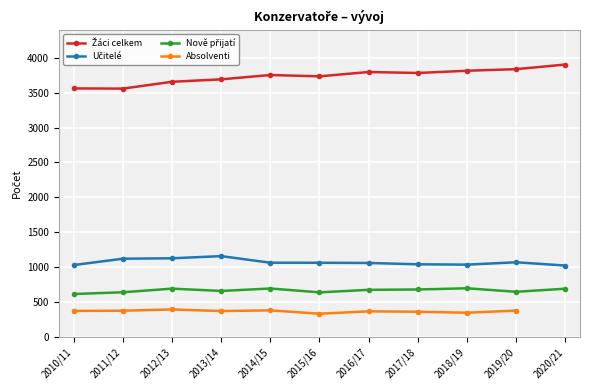

Is this an area chart (filled region under the line)?

No